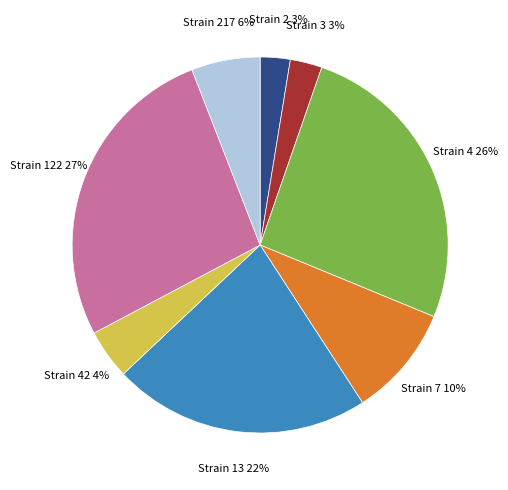

Does any single category account for the majority?

No